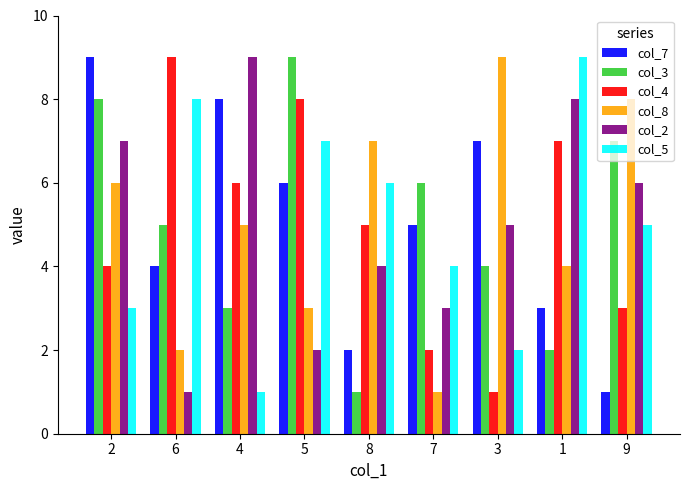

What are all the series names shown in the legend?

col_7, col_3, col_4, col_8, col_2, col_5